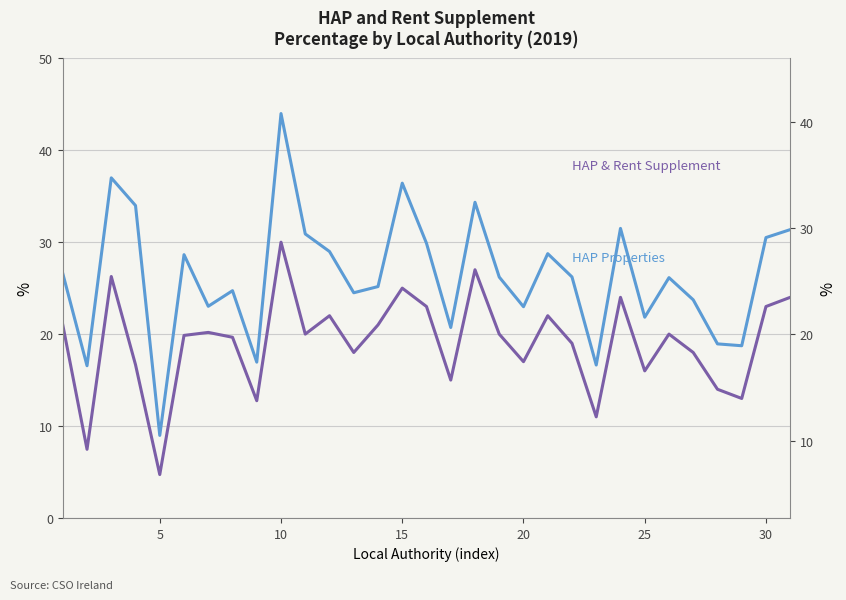

Which series has the largest range (max minus min)?

HAP and Rent Supplement